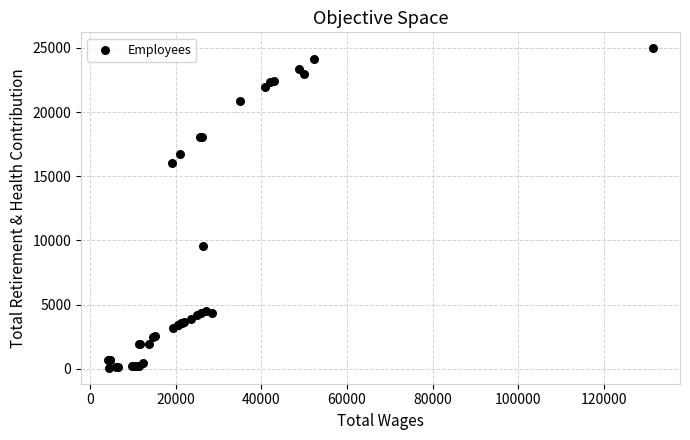

What Y value in the scatter plot is closest to 12526?

9580